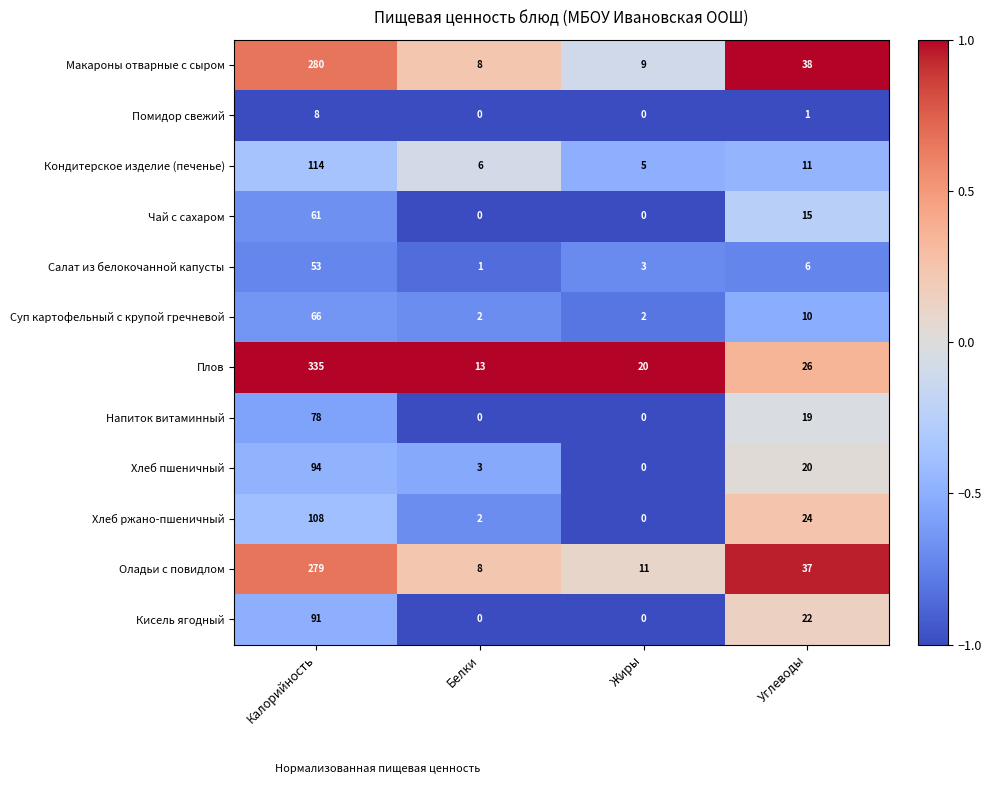

At how many categories does at least one series exceed 0?

4